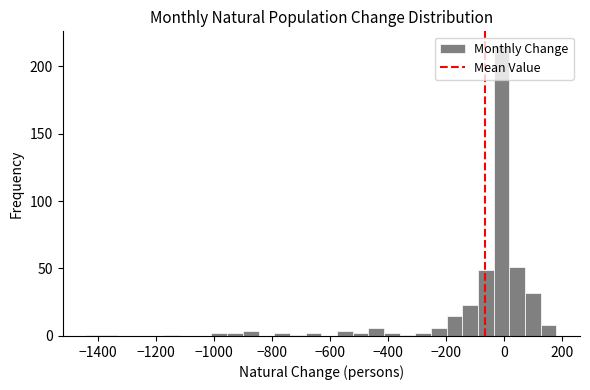

Read against the x-axis, roughly where is the centre of the tallest bar?

0